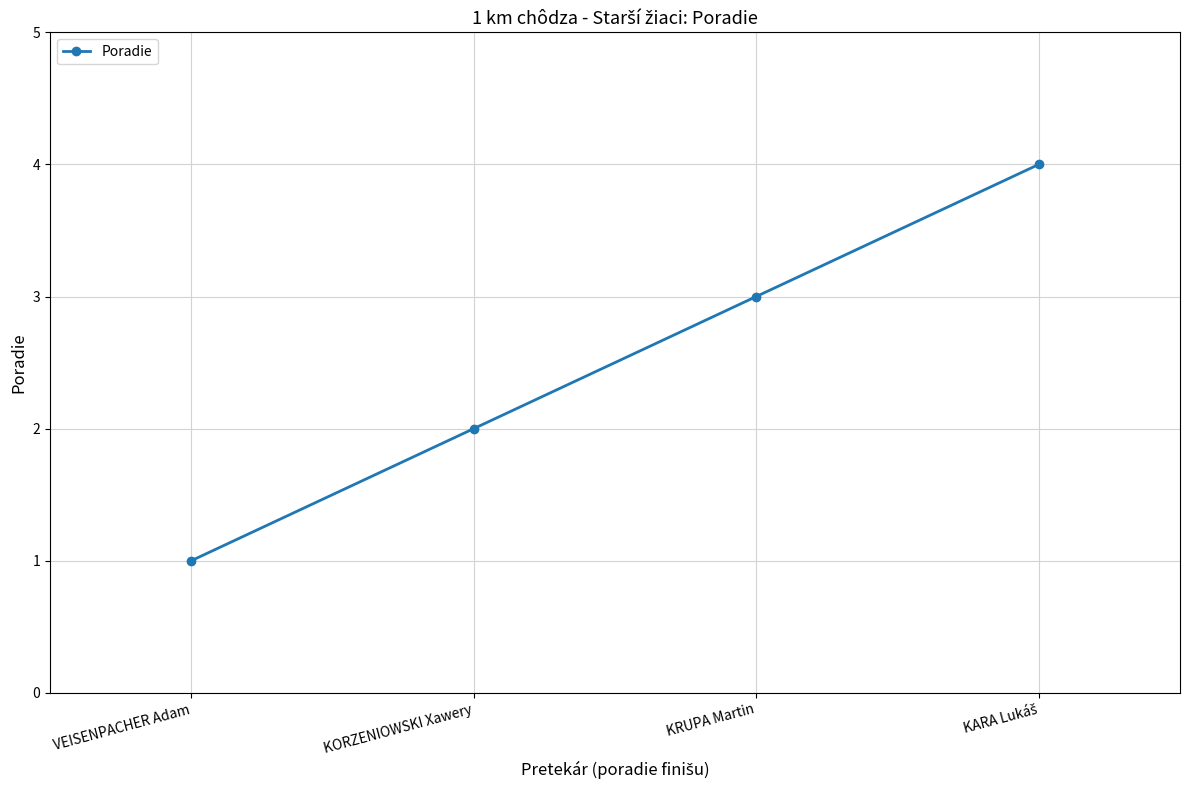

What is the label of the 3rd point from the right?

KORZENIOWSKI Xawery